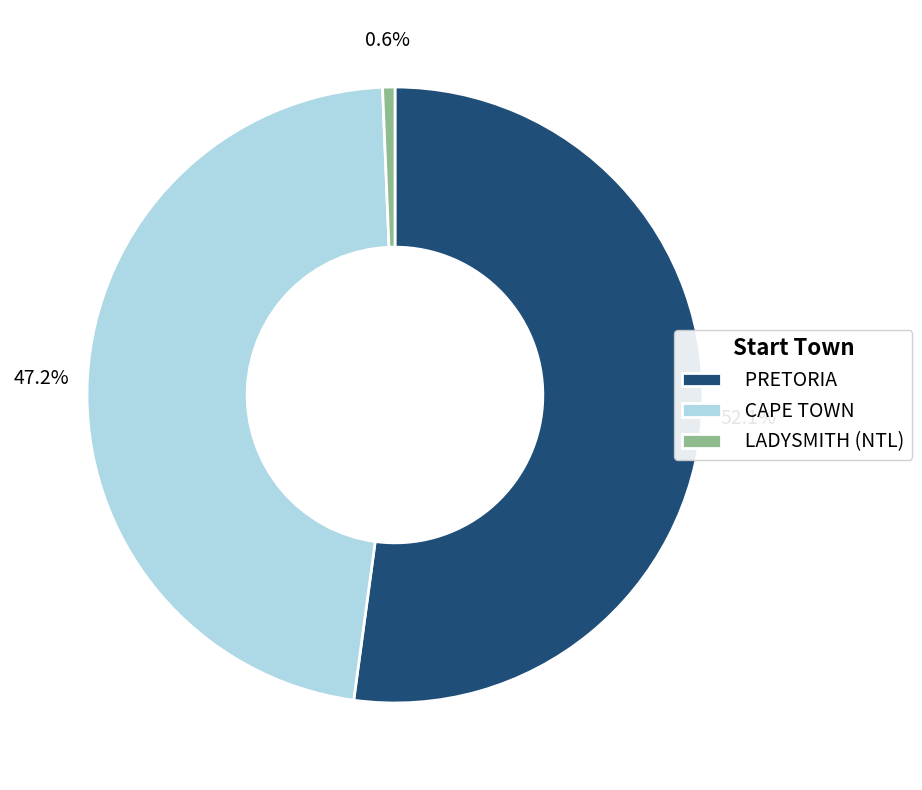

To the nearest percent, what portion does CAPE TOWN represent?

47%